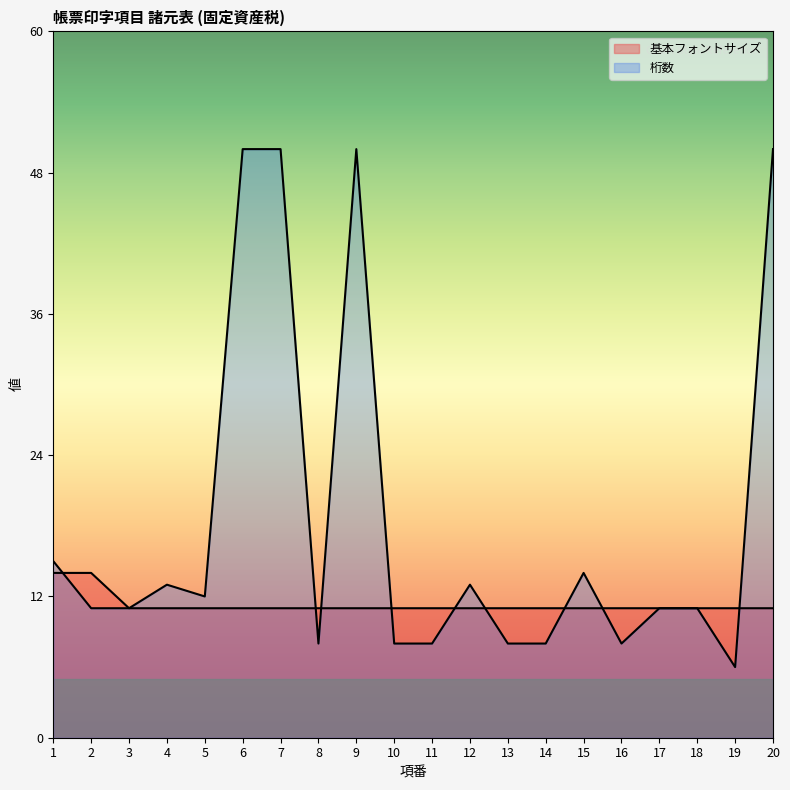

Reading right to left, transcribe all the data shown in this chart.

基本フォントサイズ: 20=11	19=11	18=11	17=11	16=11	15=11	14=11	13=11	12=11	11=11	10=11	9=11	8=11	7=11	6=11	5=11	4=11	3=11	2=14	1=14
桁数: 20=50	19=6	18=11	17=11	16=8	15=14	14=8	13=8	12=13	11=8	10=8	9=50	8=8	7=50	6=50	5=12	4=13	3=11	2=11	1=15